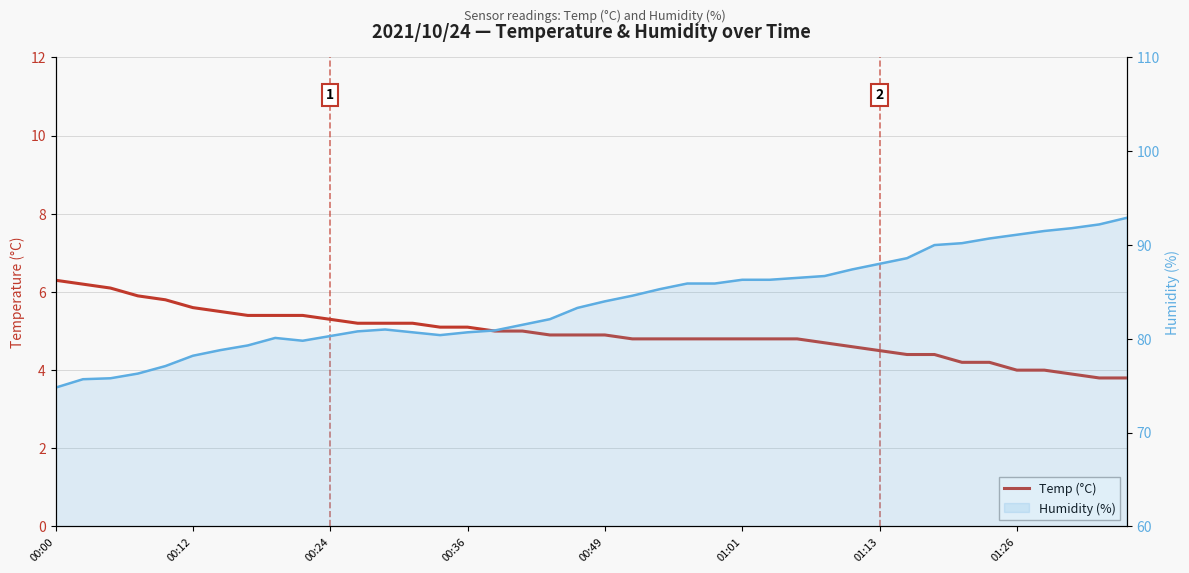

What is the minimum value for Humidity (%)?

74.8